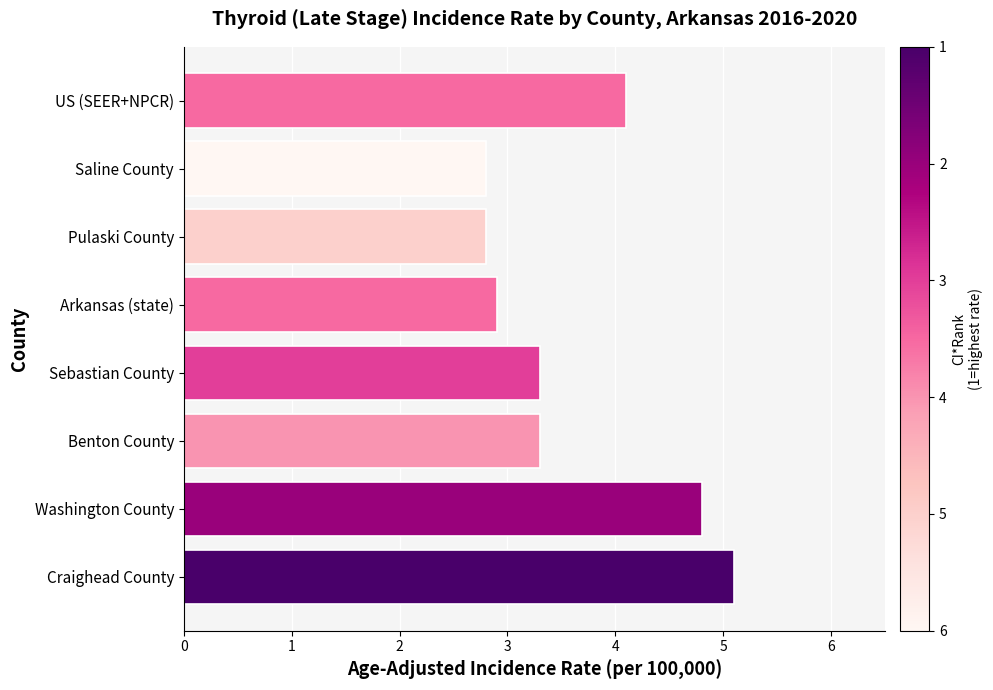

What value does the data have at Sebastian County?

3.3